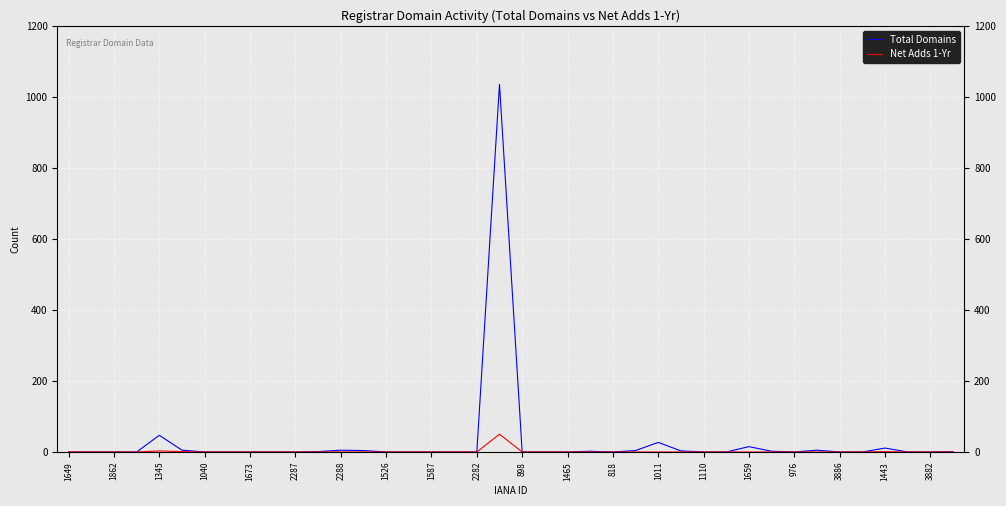

True or false: Net Adds 1-Yr and Total Domains cross at least once.

False